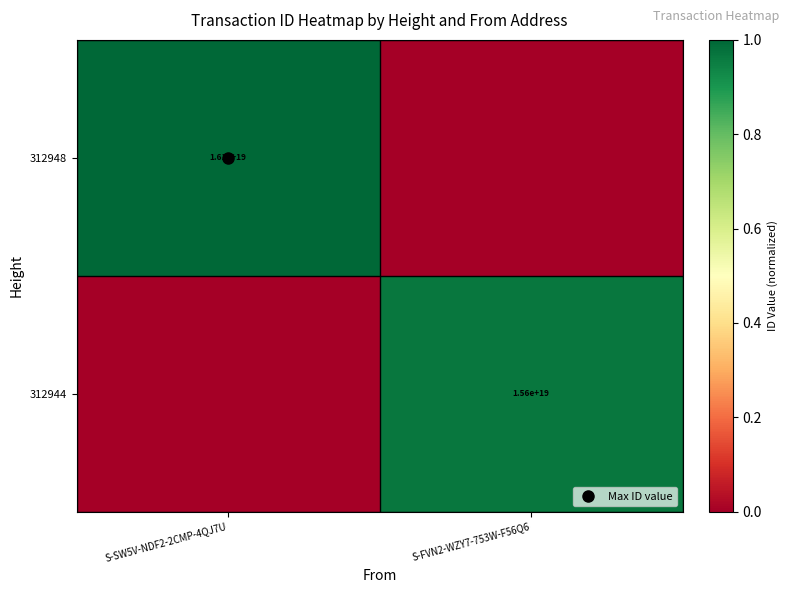

What is the difference between the maximum and minimum values in the 312948 series?

1.0